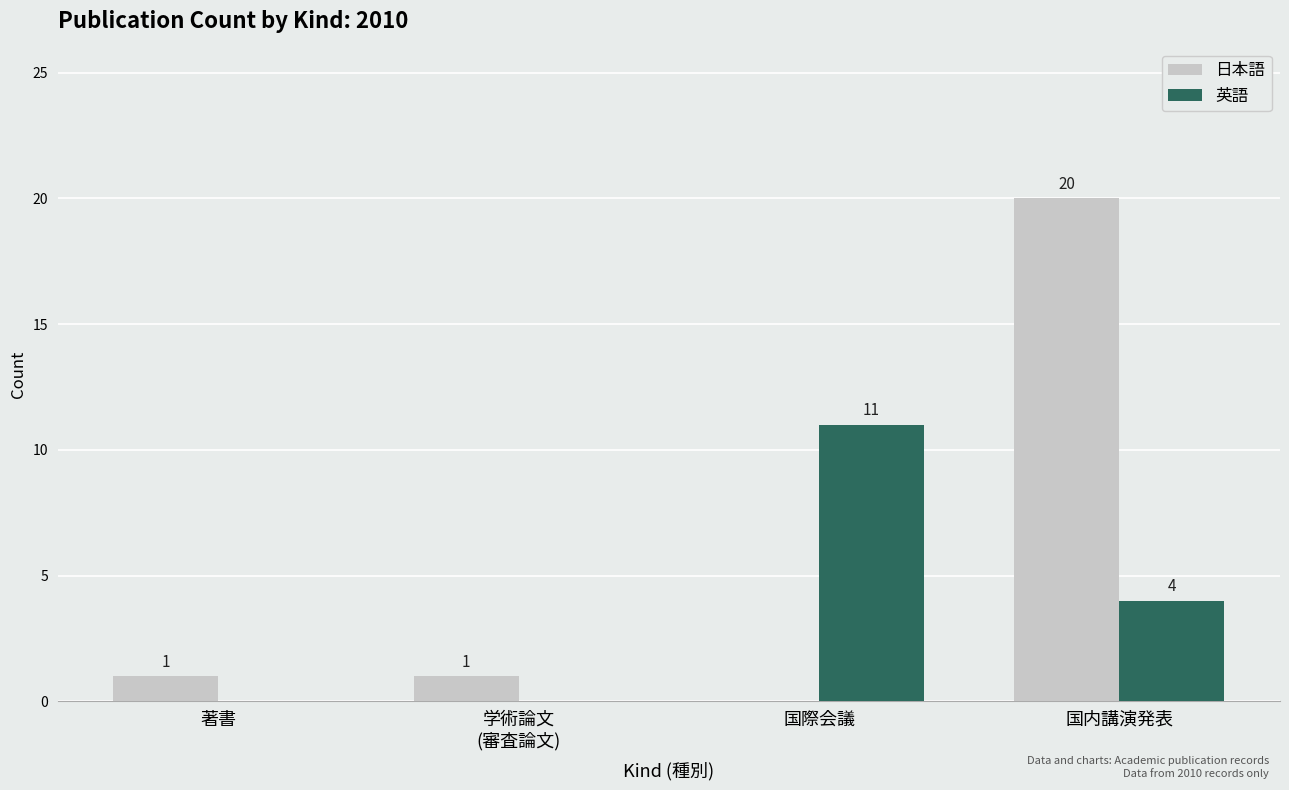

Reading left to right, extract all data points from this chart.

日本語: 1	1	0	20
英語: 0	0	11	4